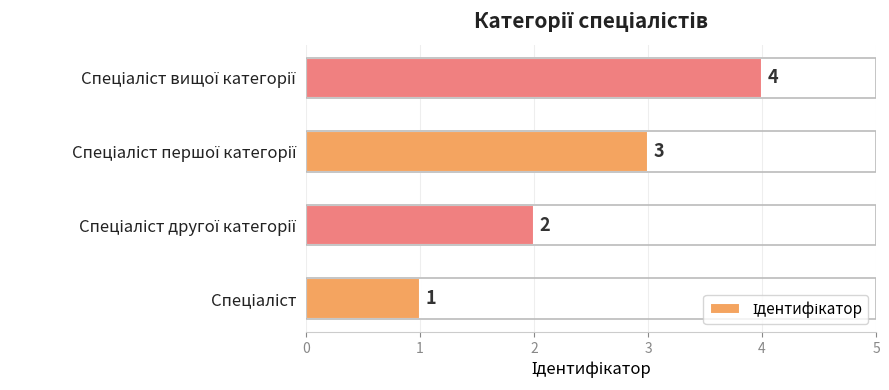

How many bars are there in total?

4